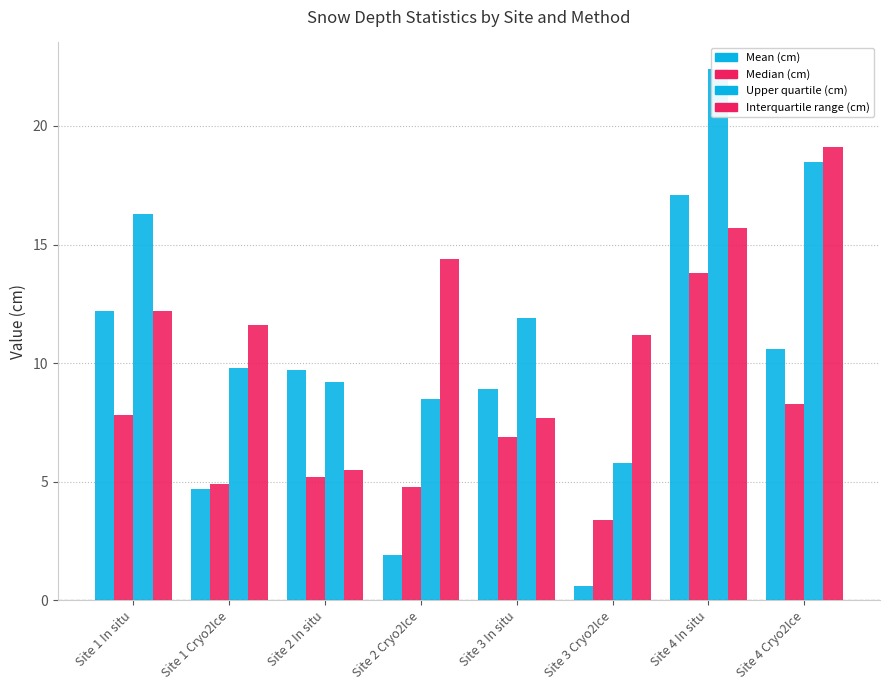

Where does the Mean (cm) series first go above 9?

Site 1 In situ